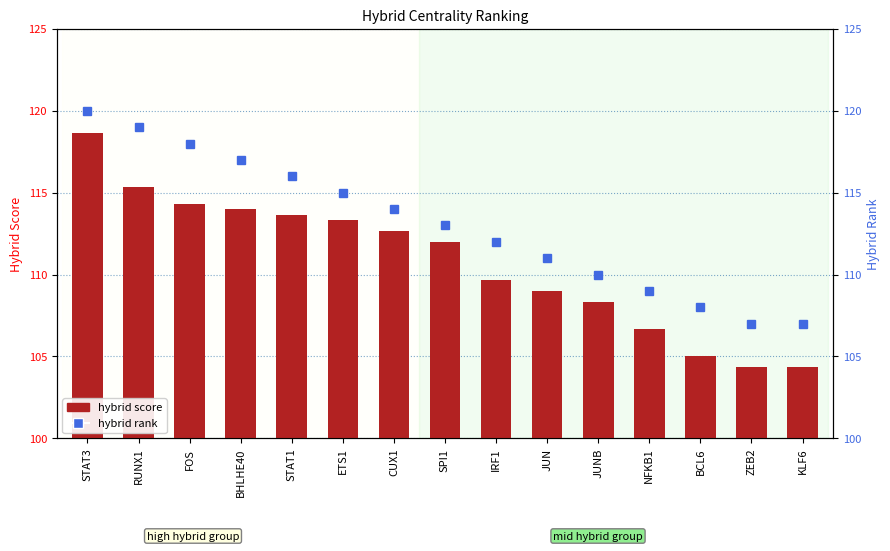

What are all the series names shown in the legend?

hybrid score, hybrid rank